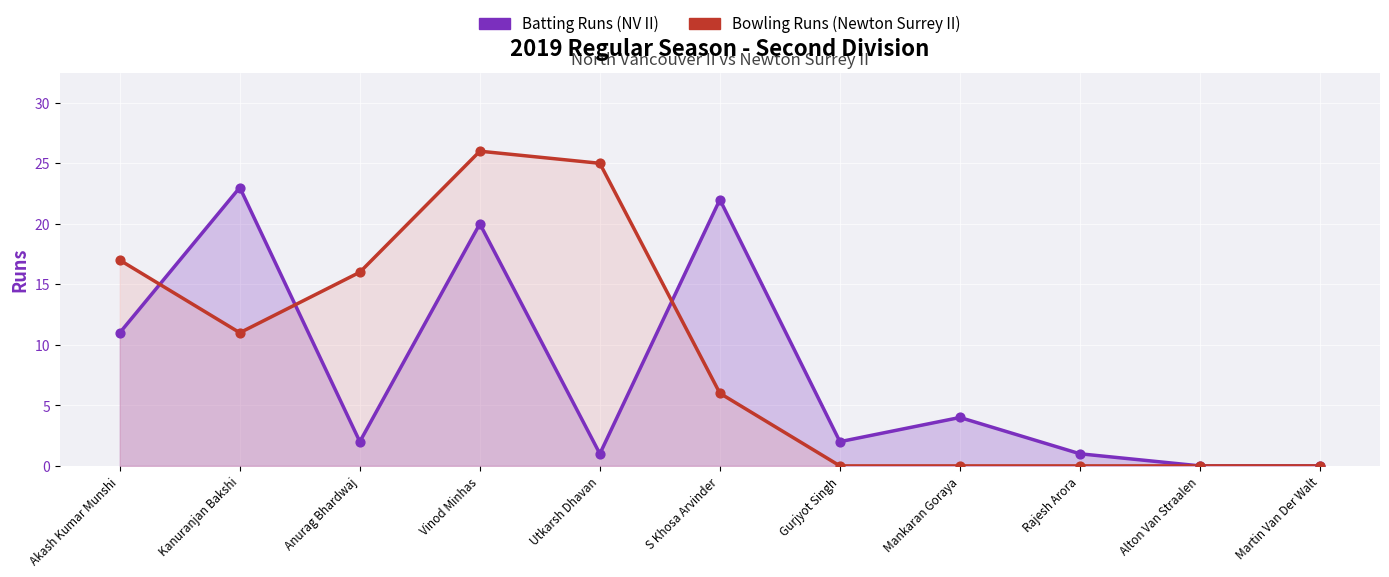

At how many categories does at least one series exceed 15?

6